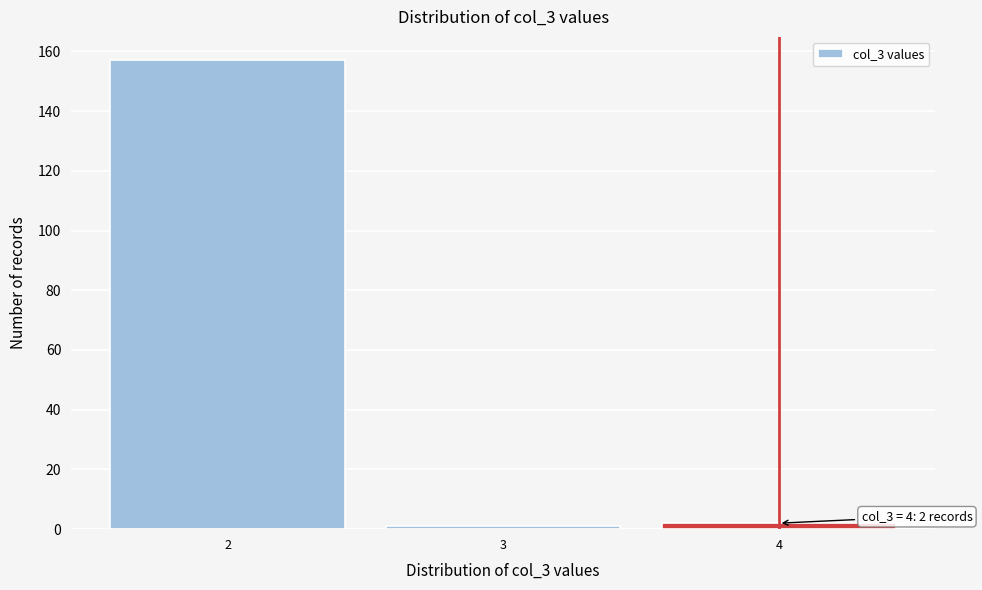

Reading left to right, what are all the values shown in this chart?

2=157	3=1	4=2